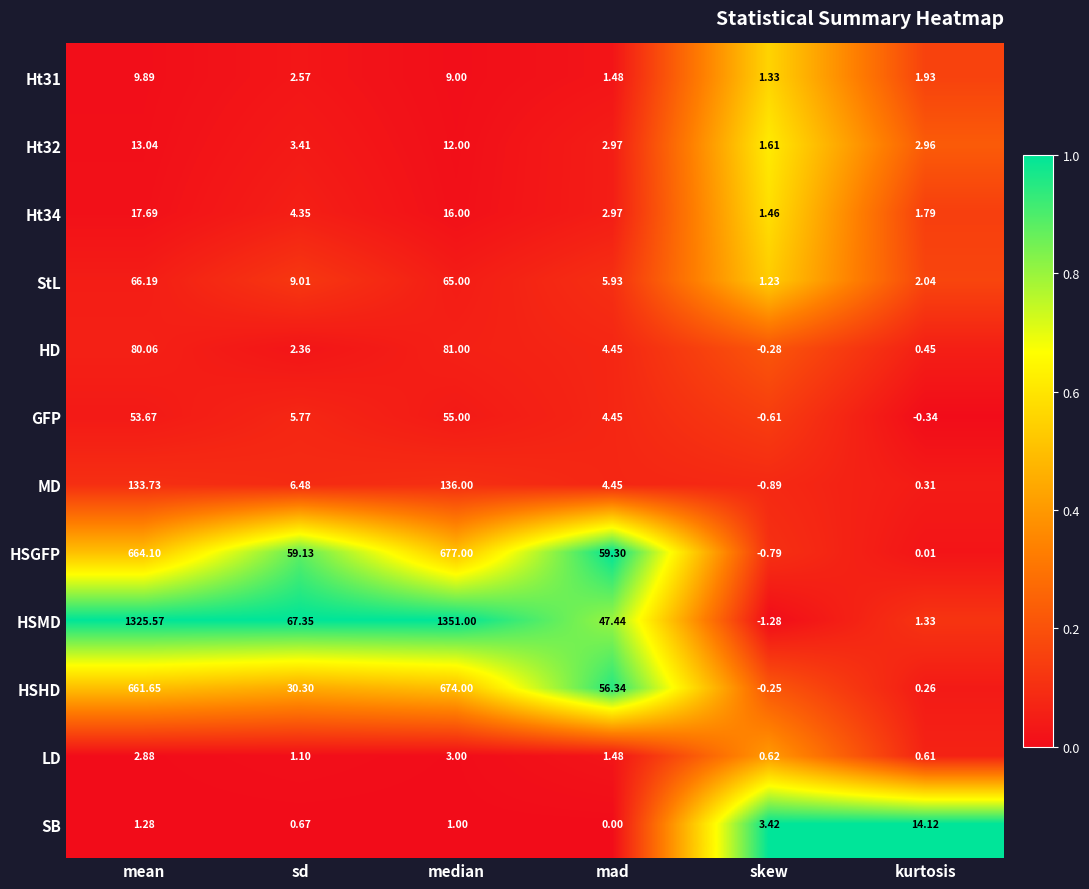

At which label is HSHD closest to 336?

mad